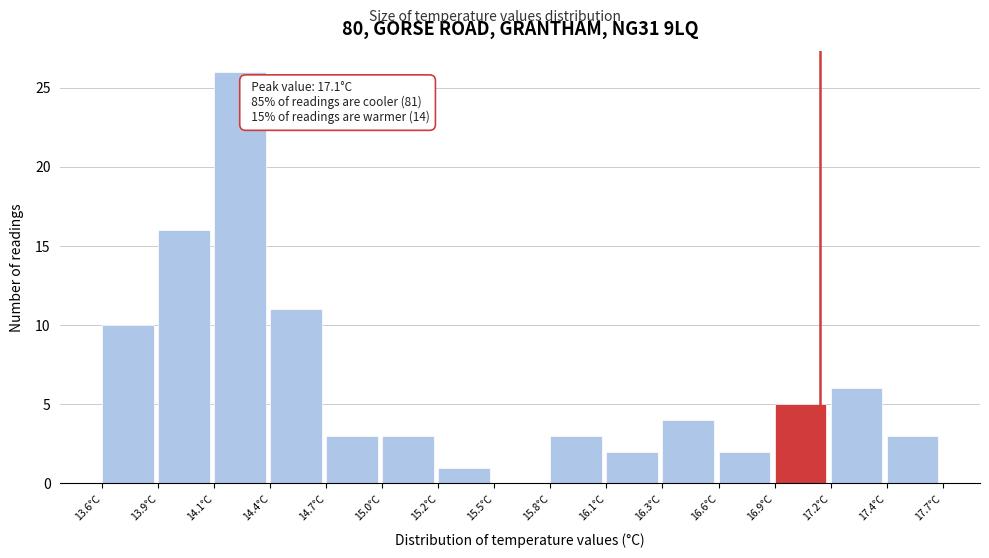

Reading left to right, what are all the values shown in this chart?

13.6°C=10	13.9°C=16	14.1°C=26	14.4°C=11	14.7°C=3	15.0°C=3	15.2°C=1	15.5°C=0	15.8°C=3	16.1°C=2	16.3°C=4	16.6°C=2	16.9°C=5	17.2°C=6	17.4°C=3